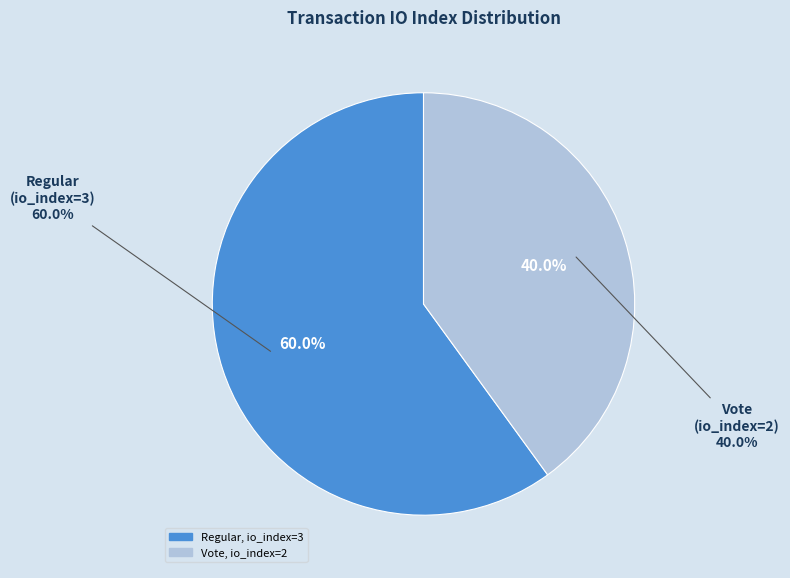

To the nearest percent, what is the average slice percentage?

50%